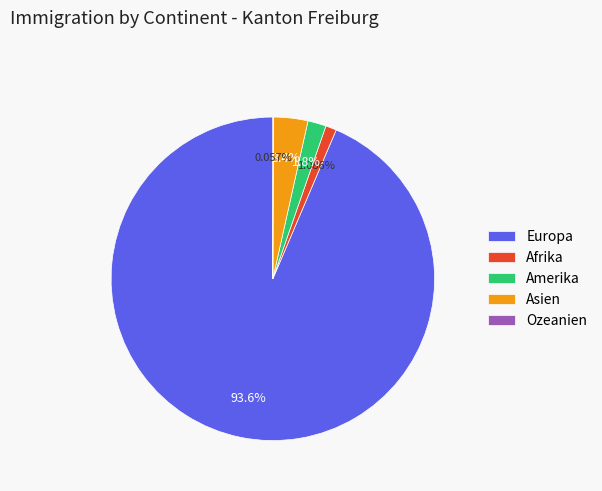

Approximately how many times larger is the value at Europa compared to Asien?

27.3